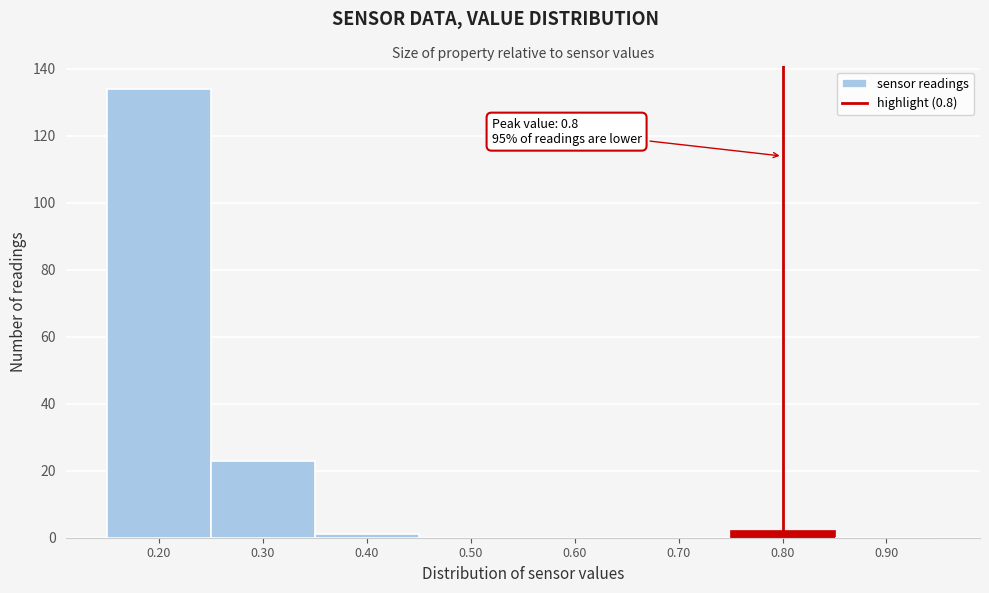

Over which range of the x-axis is the bar tallest?

0.15 to 0.25